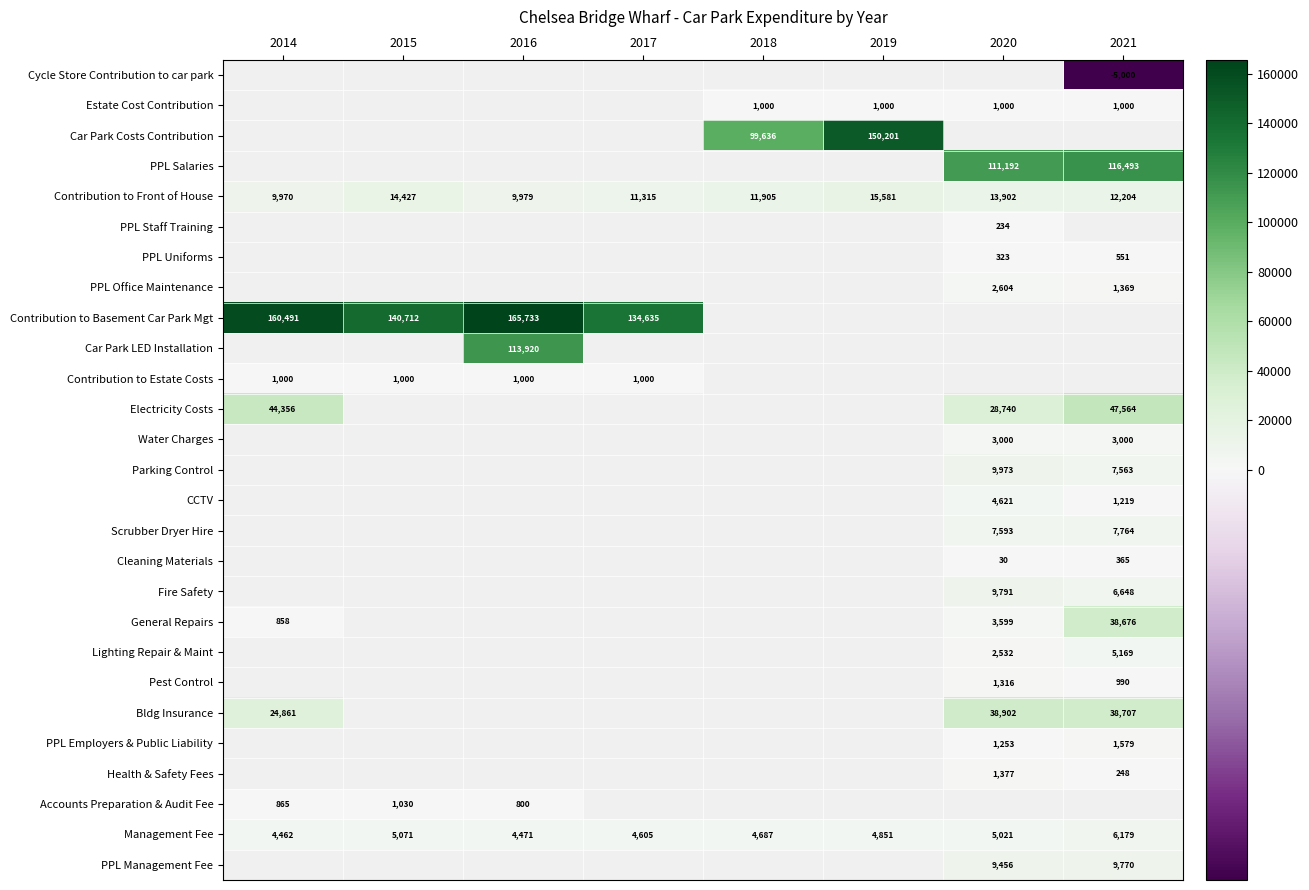

The Pest Control series shows 1333 at 2021. True or false?

False